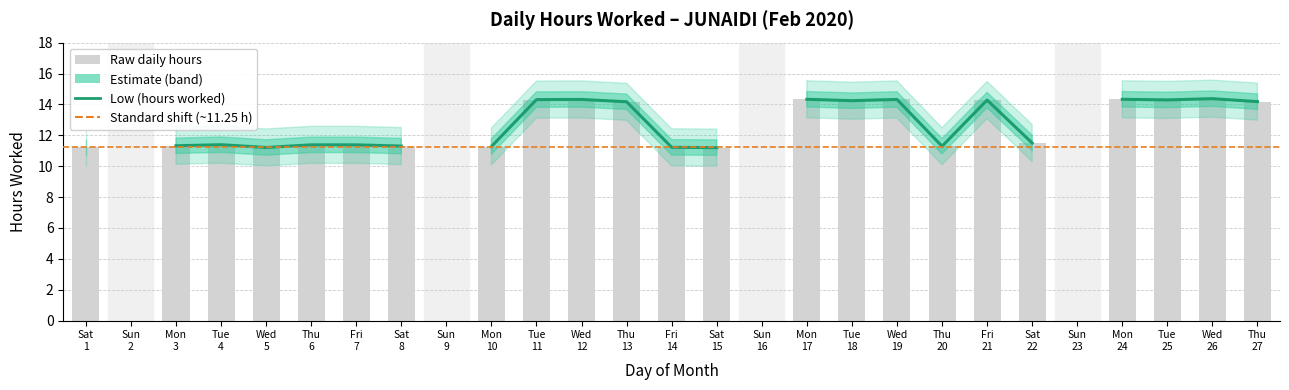

How many values exceed 11?

23